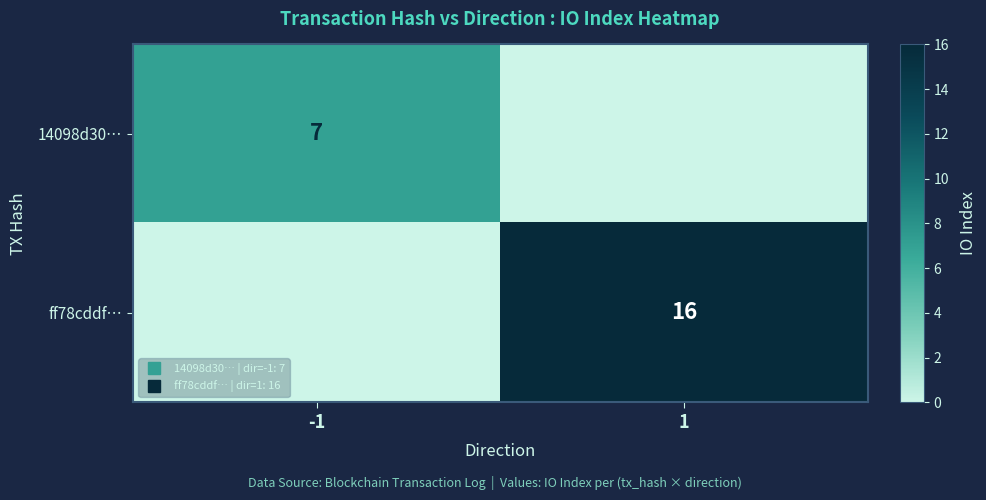

At how many categories does at least one series exceed 10?

1